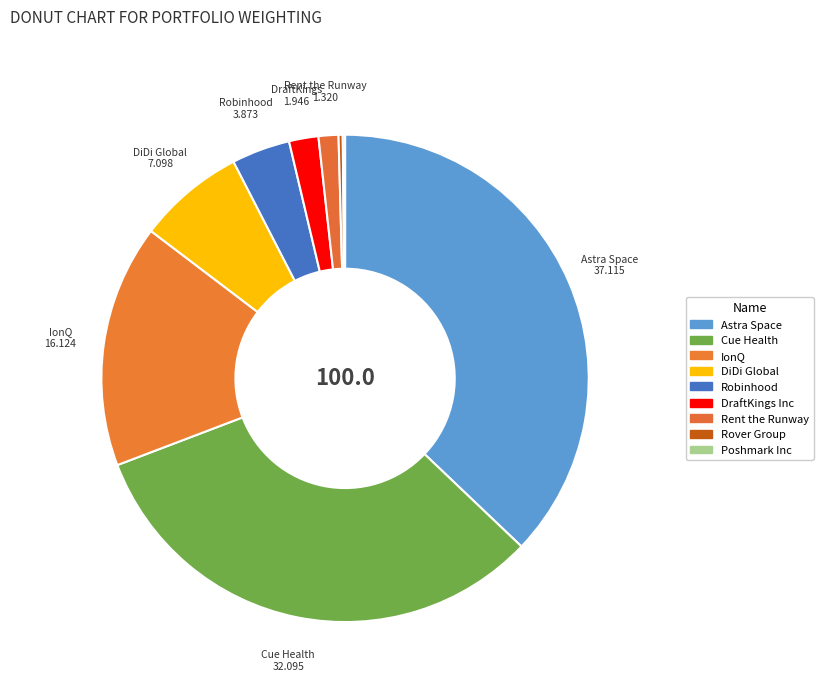

How many segments does this pie chart have?

9